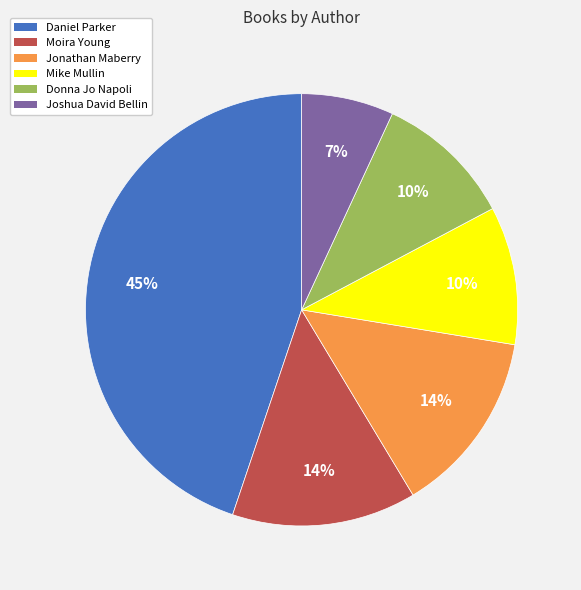

Is it true that Jonathan Maberry is 2% of the pie?

False